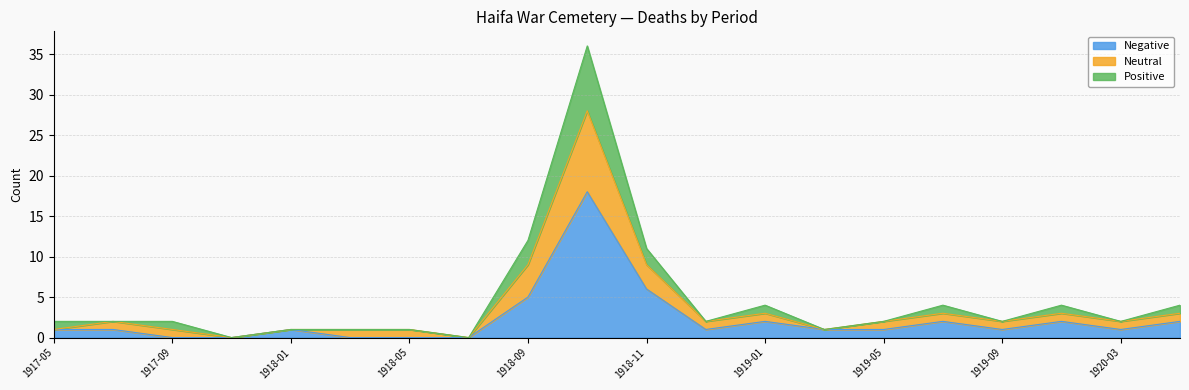

True or false: Neutral and Negative intersect in this chart.

False